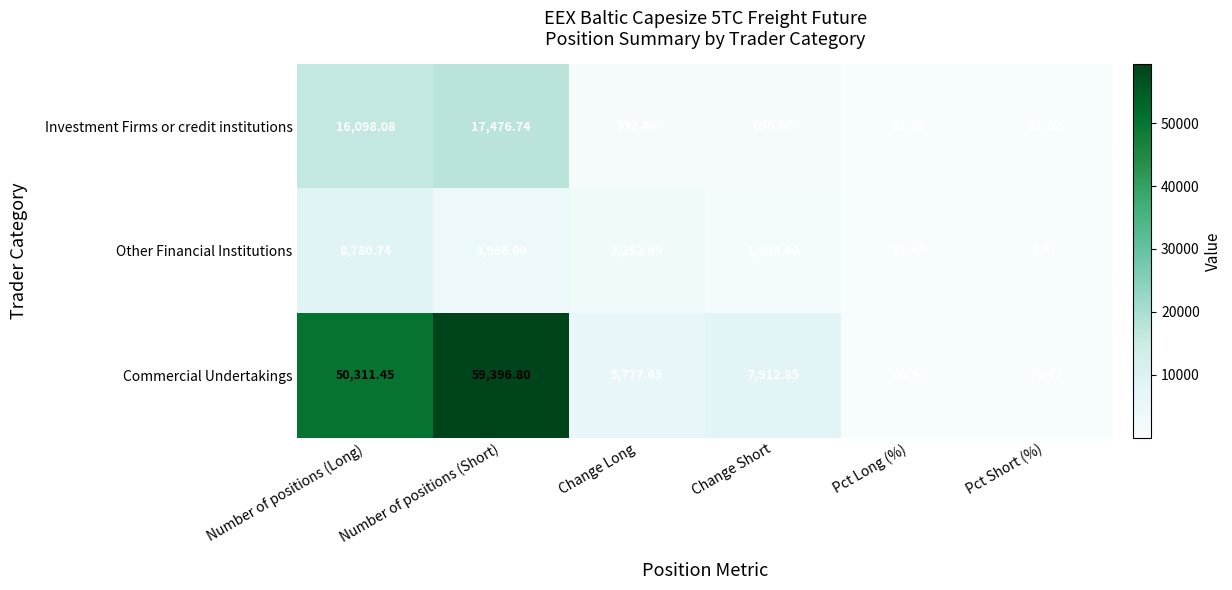

Which series has the largest total across all categories?

Commercial Undertakings